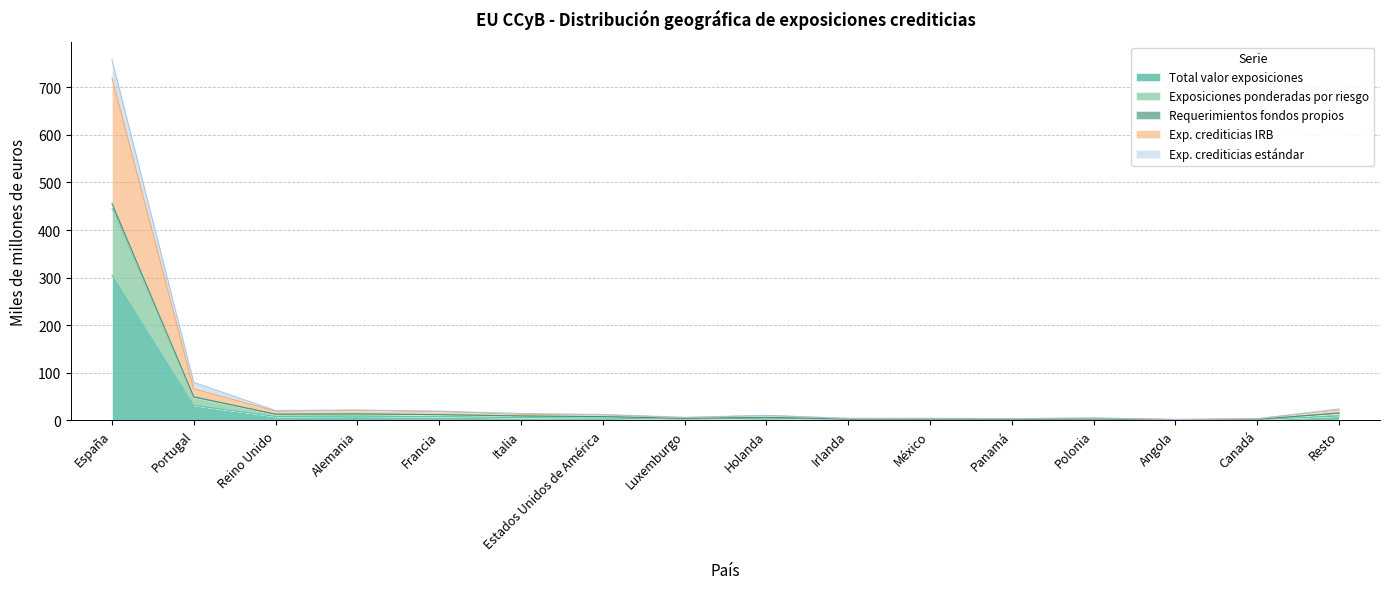

Where is Total valor exposiciones nearest to the value 152?

Portugal